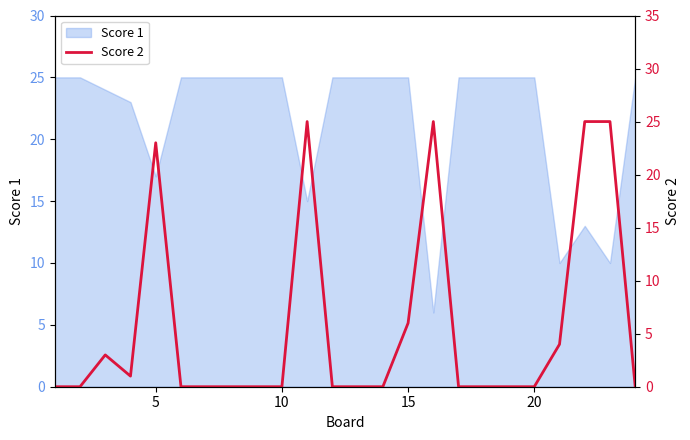

What is the maximum value for Score 1?

25